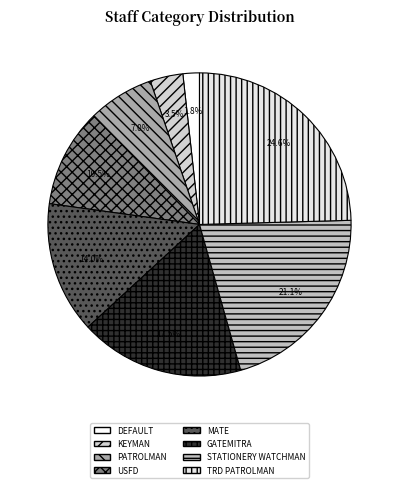

What is the ratio of the value at KEYMAN to the value at PATROLMAN?

0.5